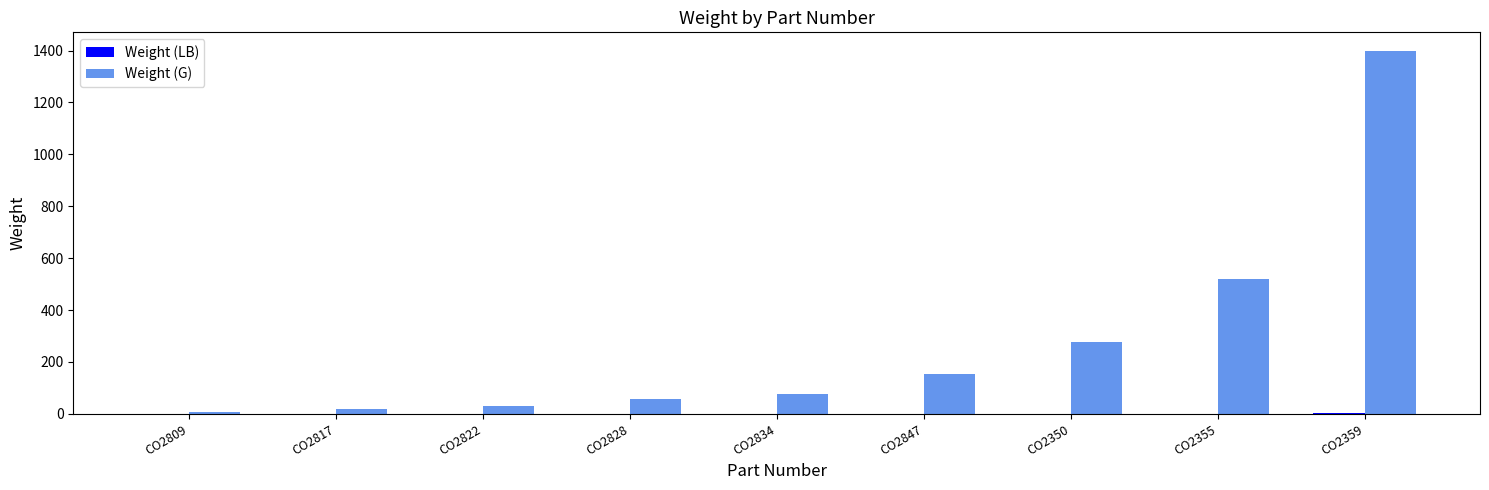

What is the maximum value for Weight (G)?

1400.0